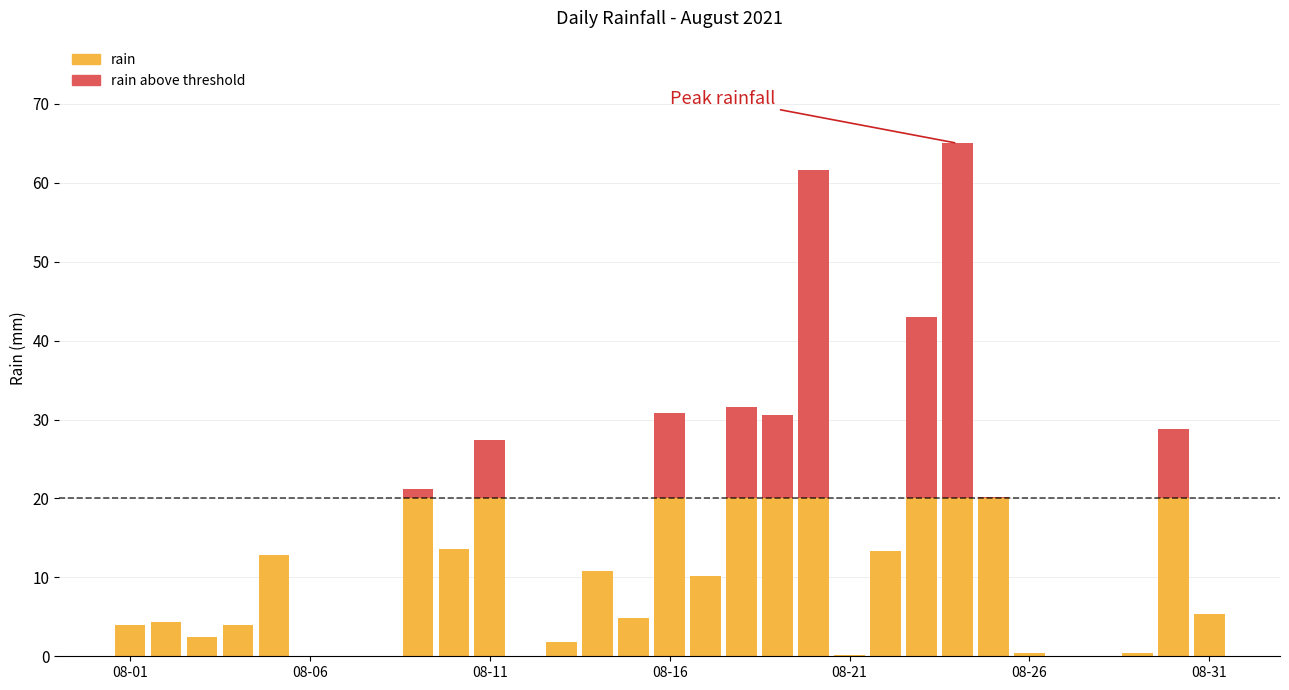

What is the maximum value for rain?

20.0